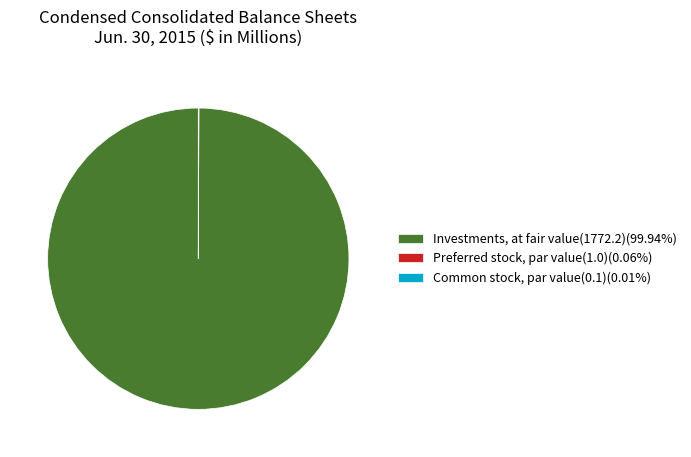

Does Investments, at fair value(1772.2)(99.94%) account for over 50% of the chart?

Yes